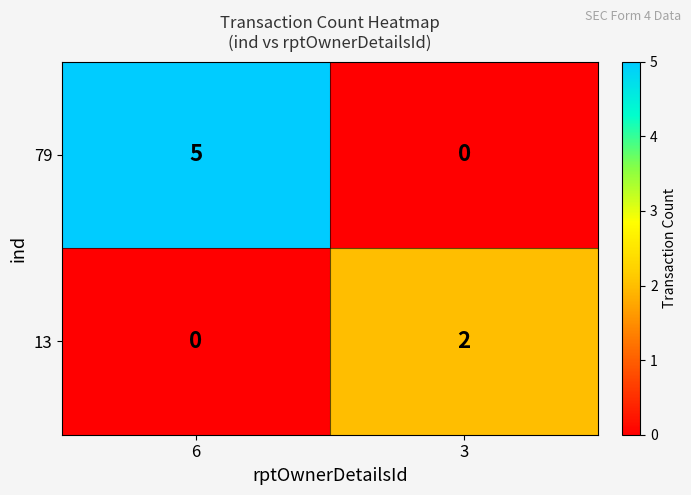

Between 6 and 3, which series saw the biggest shift?

79